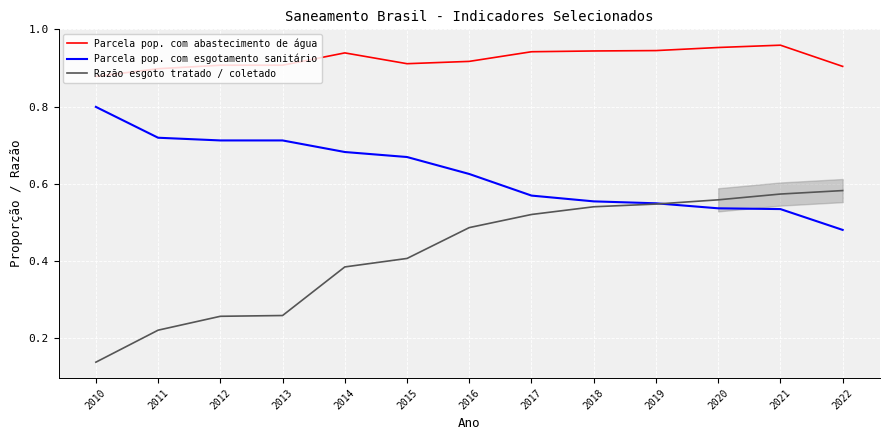

List the series in order of their peak value, highest first.

Parcela pop. com abastecimento de água, Parcela pop. com esgotamento sanitário, Razão esgoto tratado / coletado